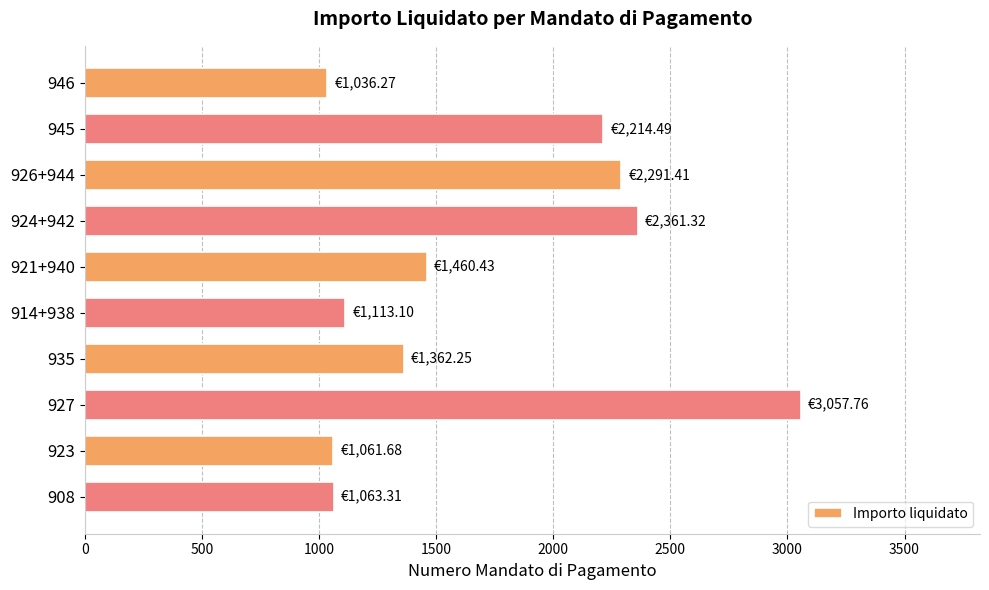

Approximately how many times larger is the value at 946 compared to 924+942?

0.4